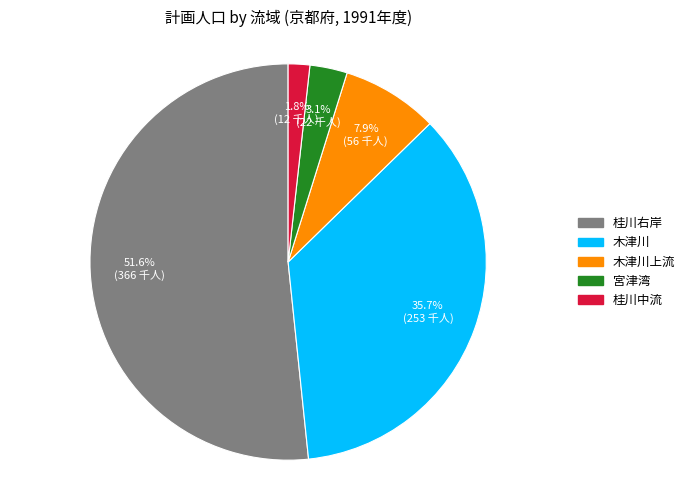

Which slice is the smallest?

桂川中流